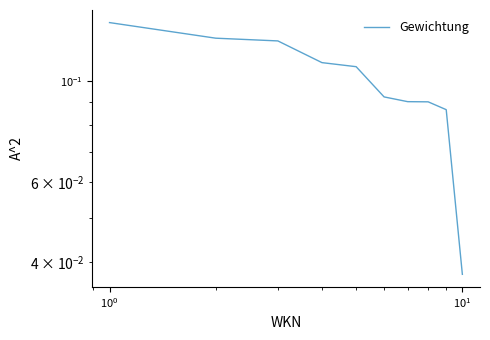

What is the sum of all values?

1.0